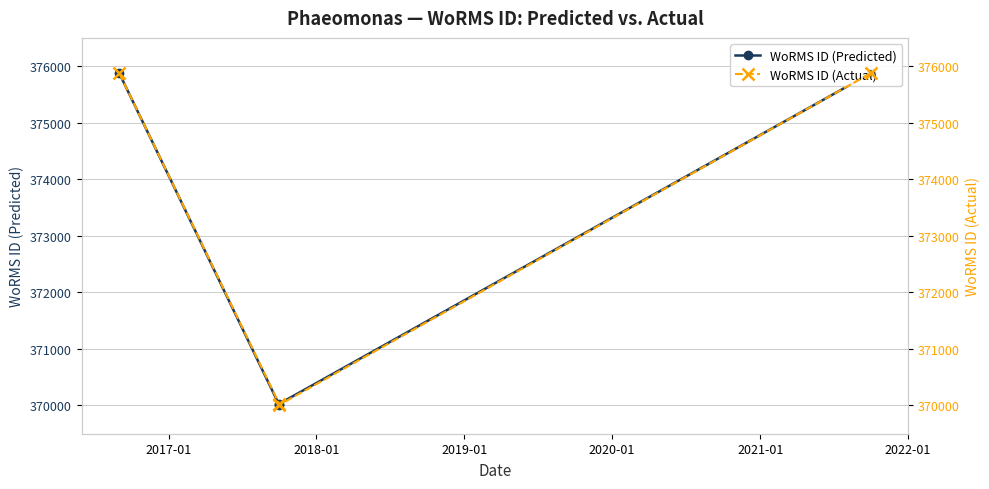

Is this an area chart (filled region under the line)?

No